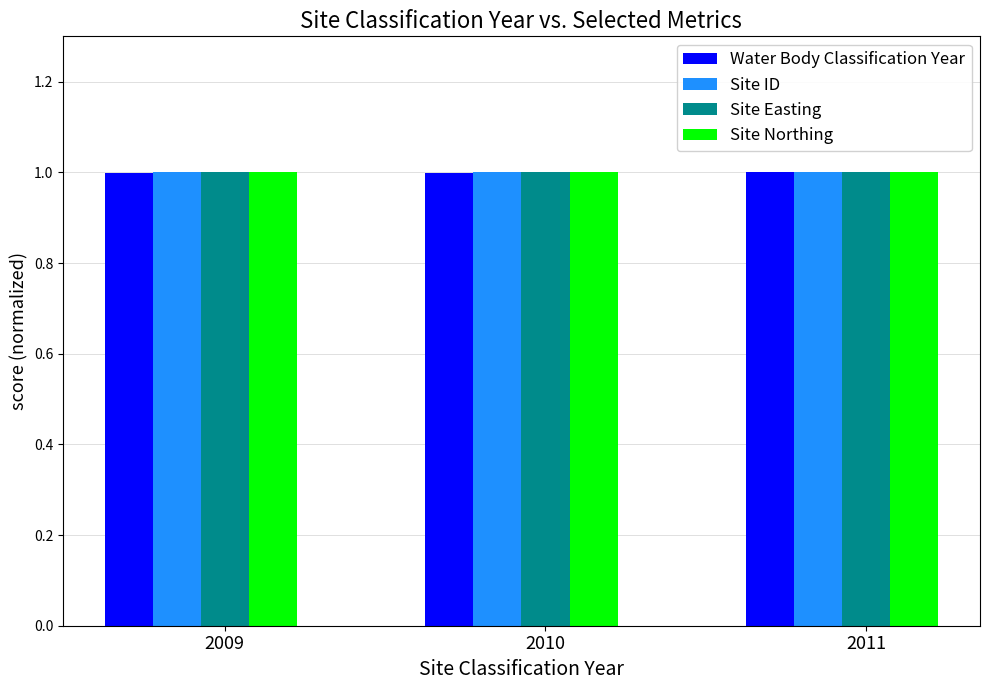

At how many categories does at least one series exceed 0?

3